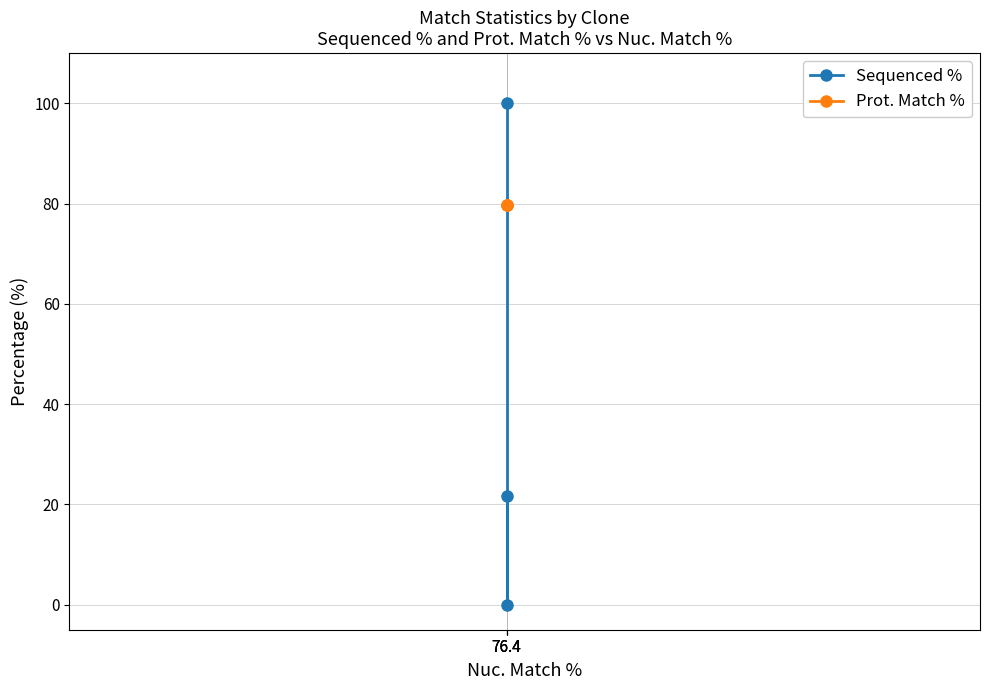

Reading left to right, what are all the values shown in this chart?

Sequenced %: 100.0	0.0	21.6
Prot. Match %: 79.7	79.7	79.7